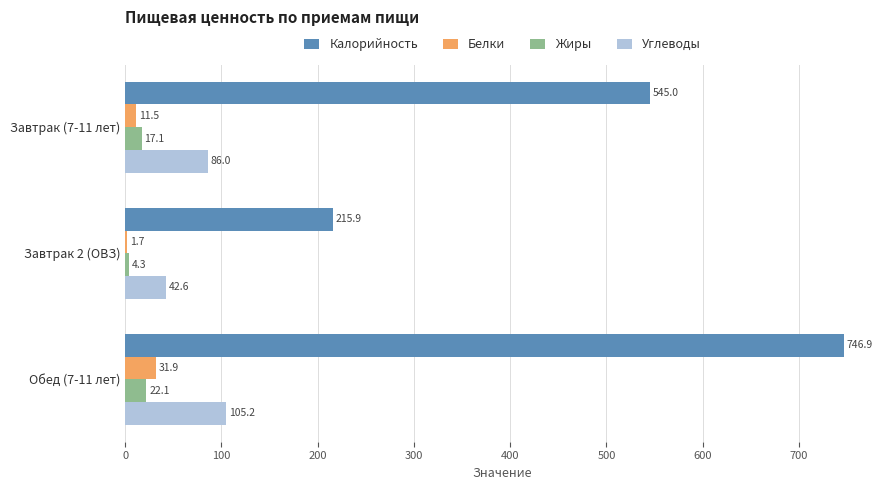

What value does the Жиры series have at Обед (7-11 лет)?

22.1